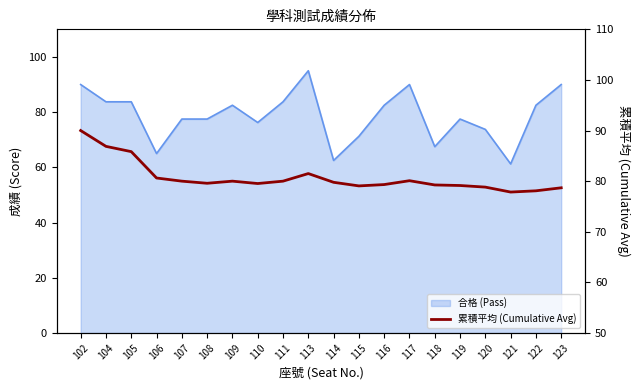

Does the chart have visible grid lines?

No